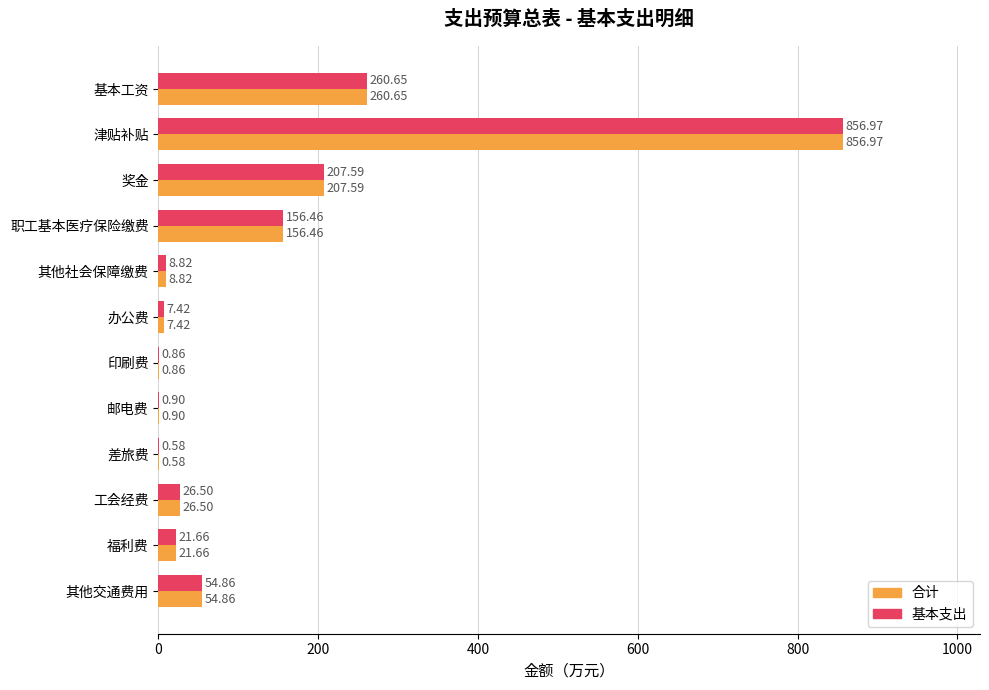

At which label does 基本支出 reach its peak?

津贴补贴